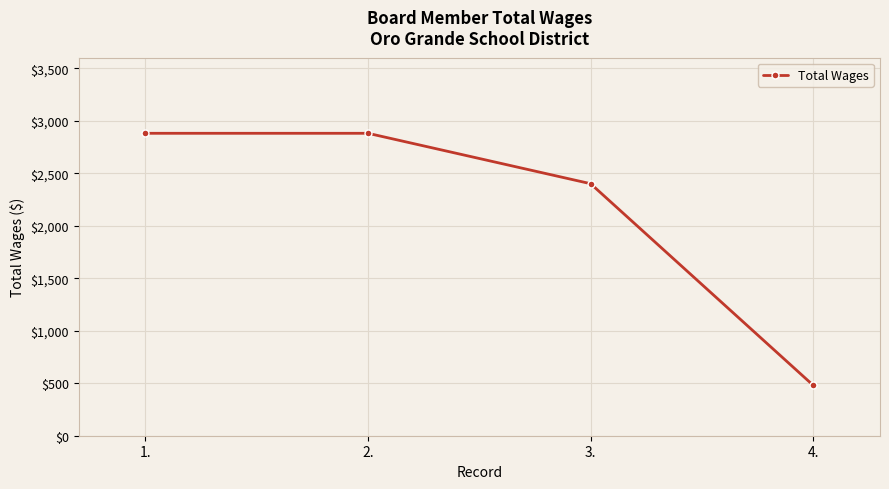

What is the difference between the values at 4. and 2.?

2400